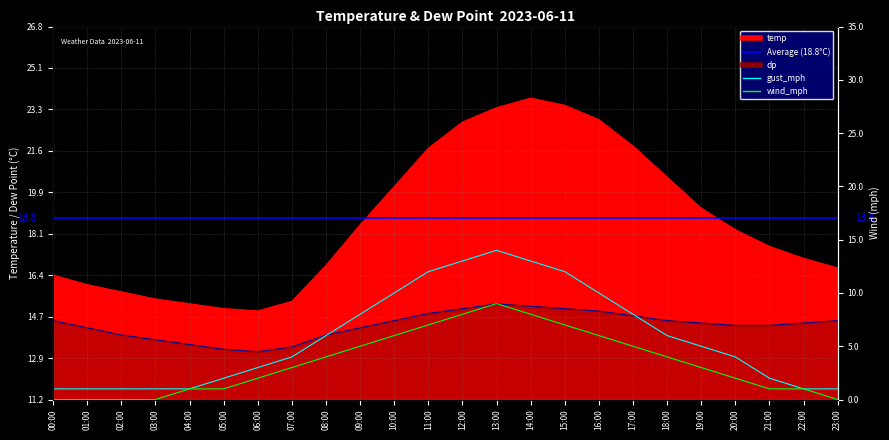

How many values in the temp series are below 18?

12